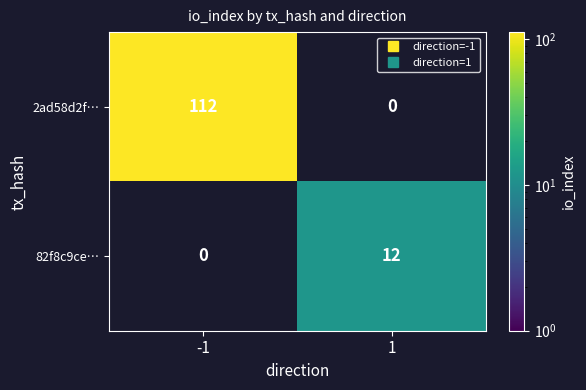

Between 1 and -1, which is larger?

-1